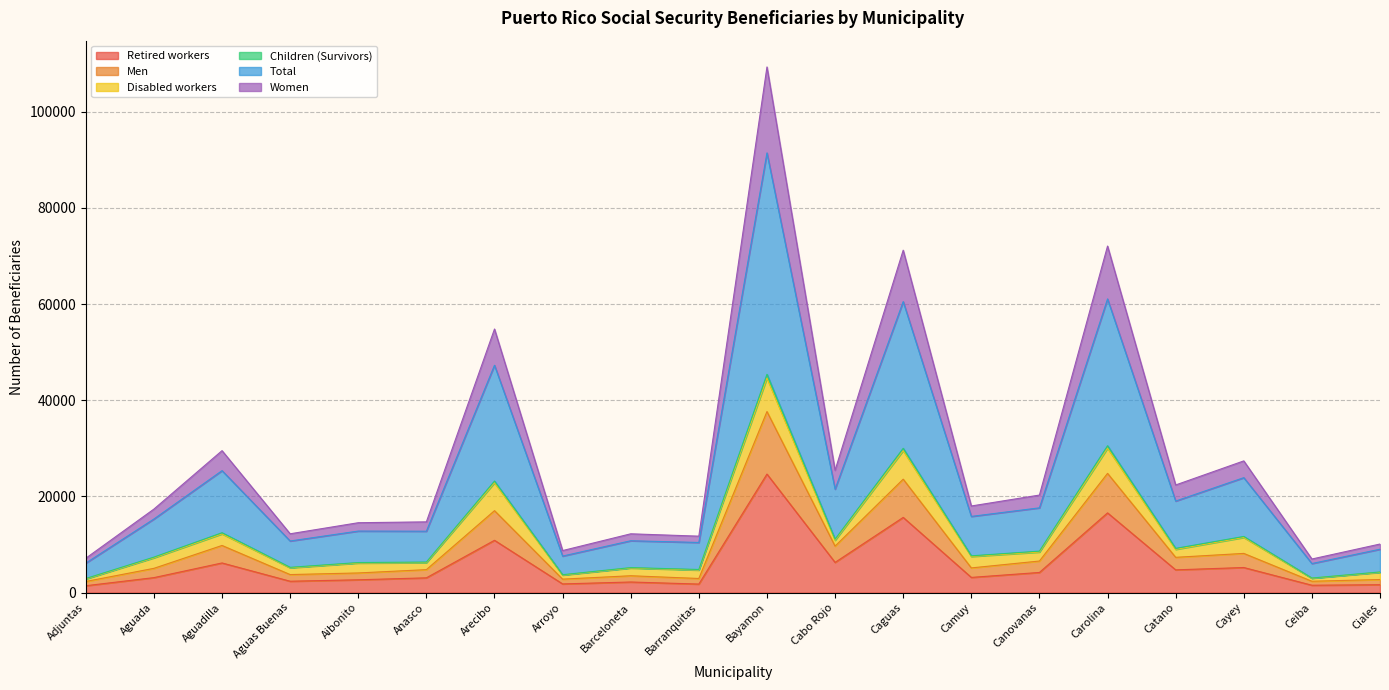

What is the maximum value for Retired workers?

24655